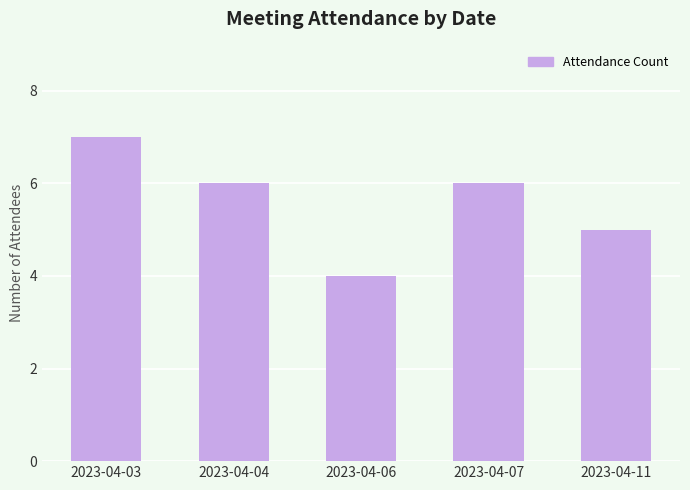

What is the sum of the values at 2023-04-06 and 2023-04-03?

11